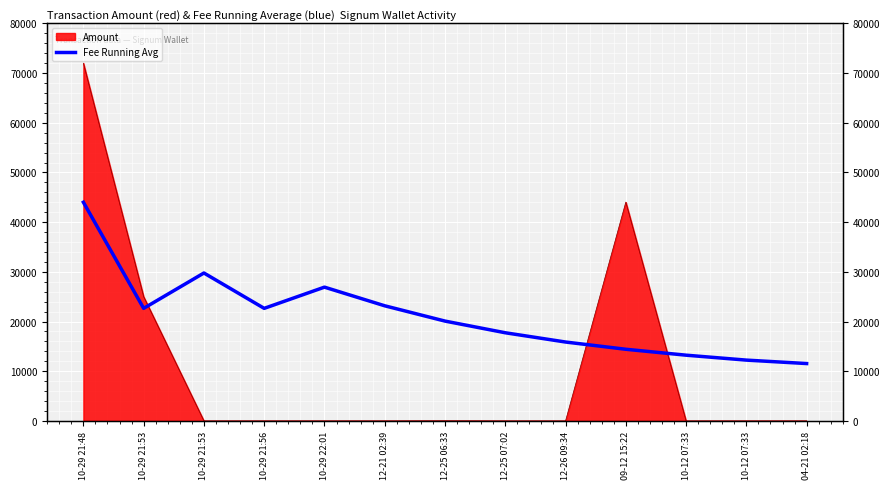

What is the label of the 12th point from the right?

10-29 21:53